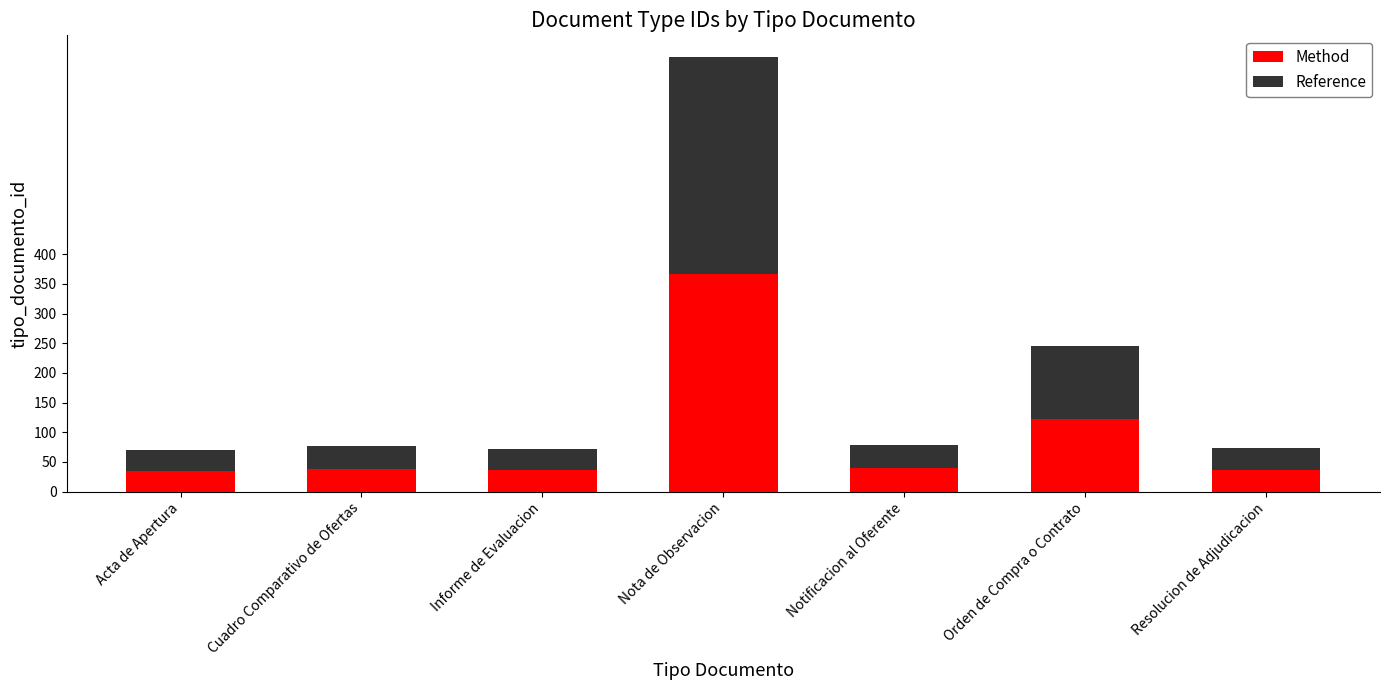

What is the maximum value for Method?

366